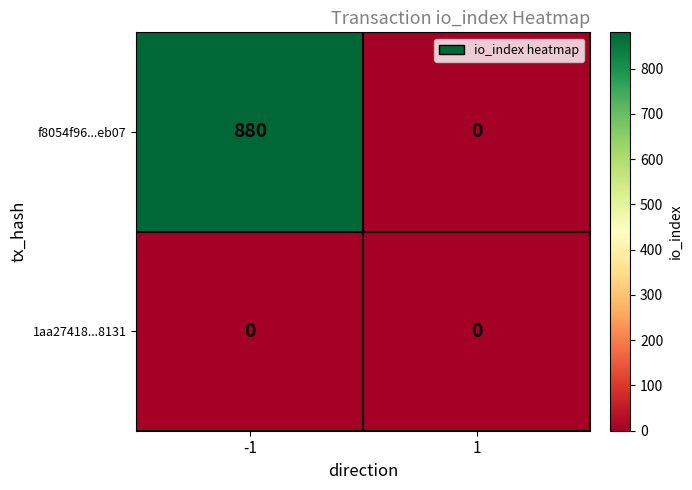

Count the number of categories in the chart.

2